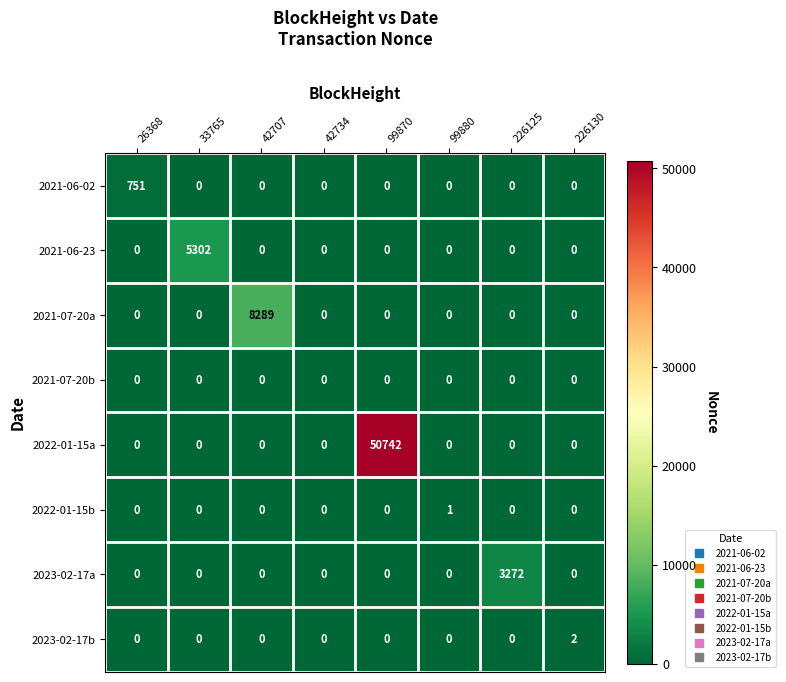

Is it true that 2021-07-20b equals 0 at 33765?

True